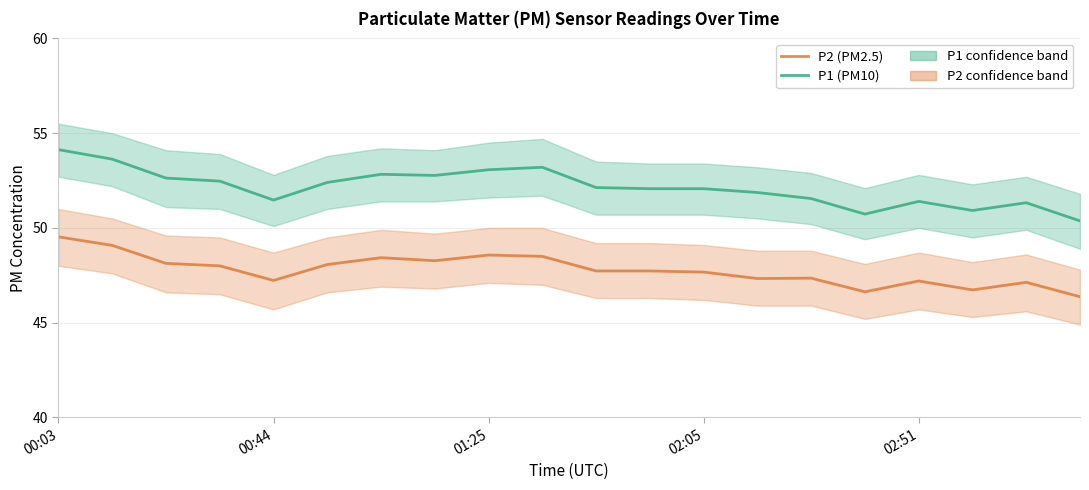

Rank the series by their maximum value, from highest to lowest.

P1 (PM10), P2 (PM2.5)